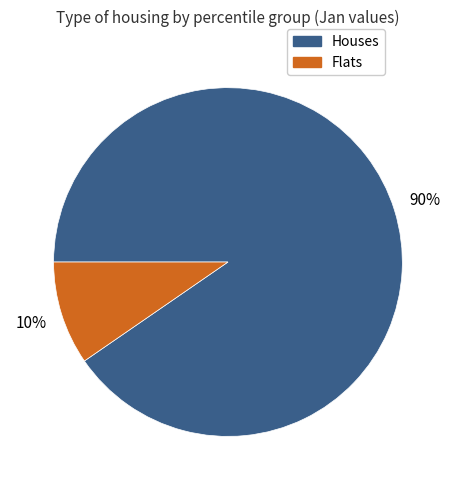

Which category has the smallest portion of the pie?

Flats